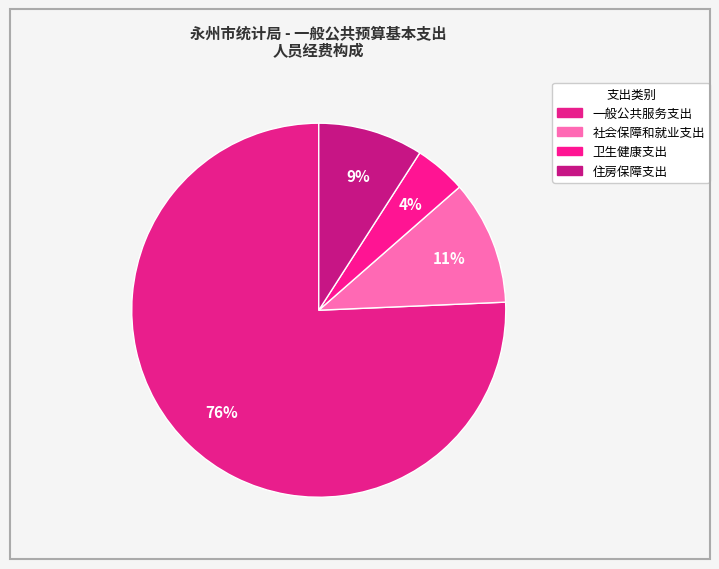

Which category accounts for the majority?

一般公共服务支出